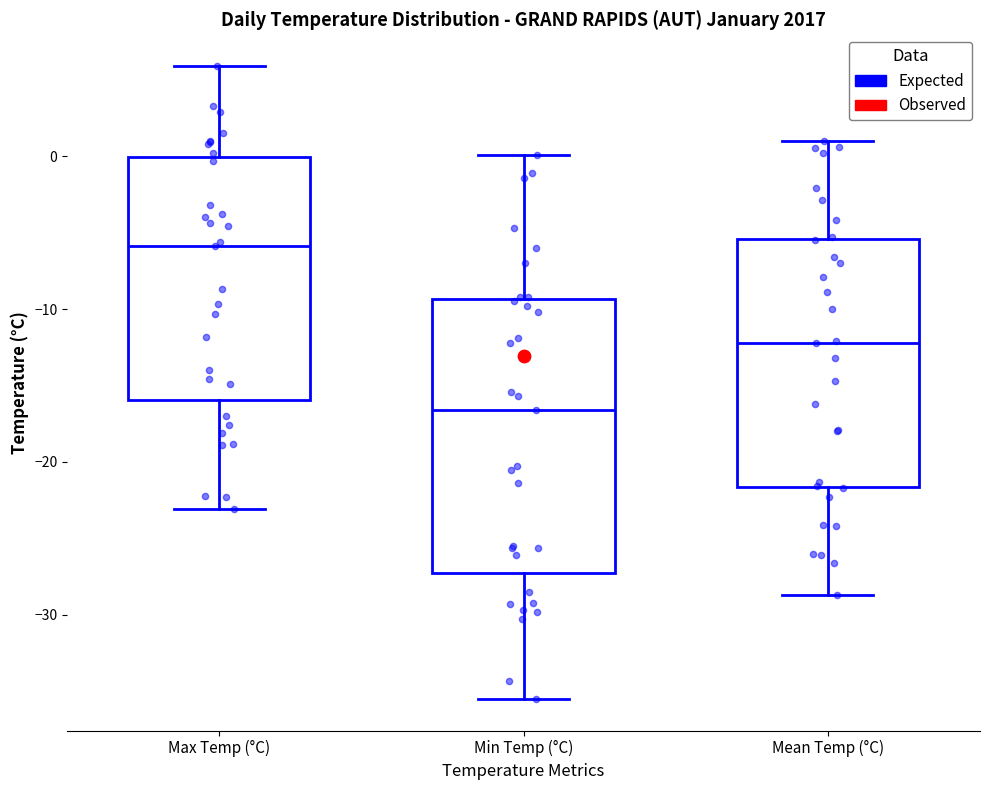

Reading left to right, read every box against the y-axis: the position of its median line, the range the box covers, and the ends of its whiskers. The values are not printed on the chart, so give them approximately, as read against the axis.

Max Temp (°C): median -6, box -16 to 0, whiskers -23 to 6
Min Temp (°C): median -17, box -27 to -9, whiskers -35 to 0
Mean Temp (°C): median -12, box -22 to -5, whiskers -29 to 1